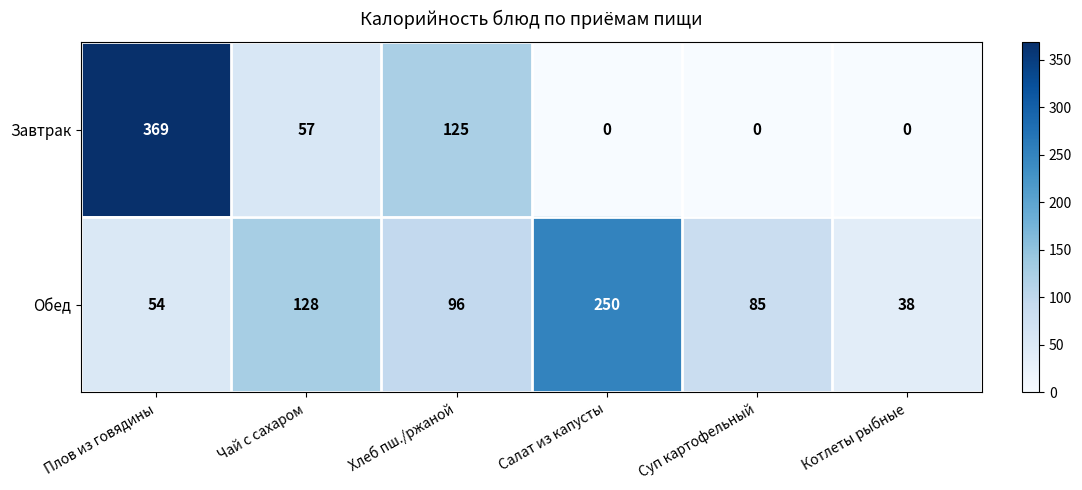

Is it true that Завтрак equals 0 at Салат из капусты?

True